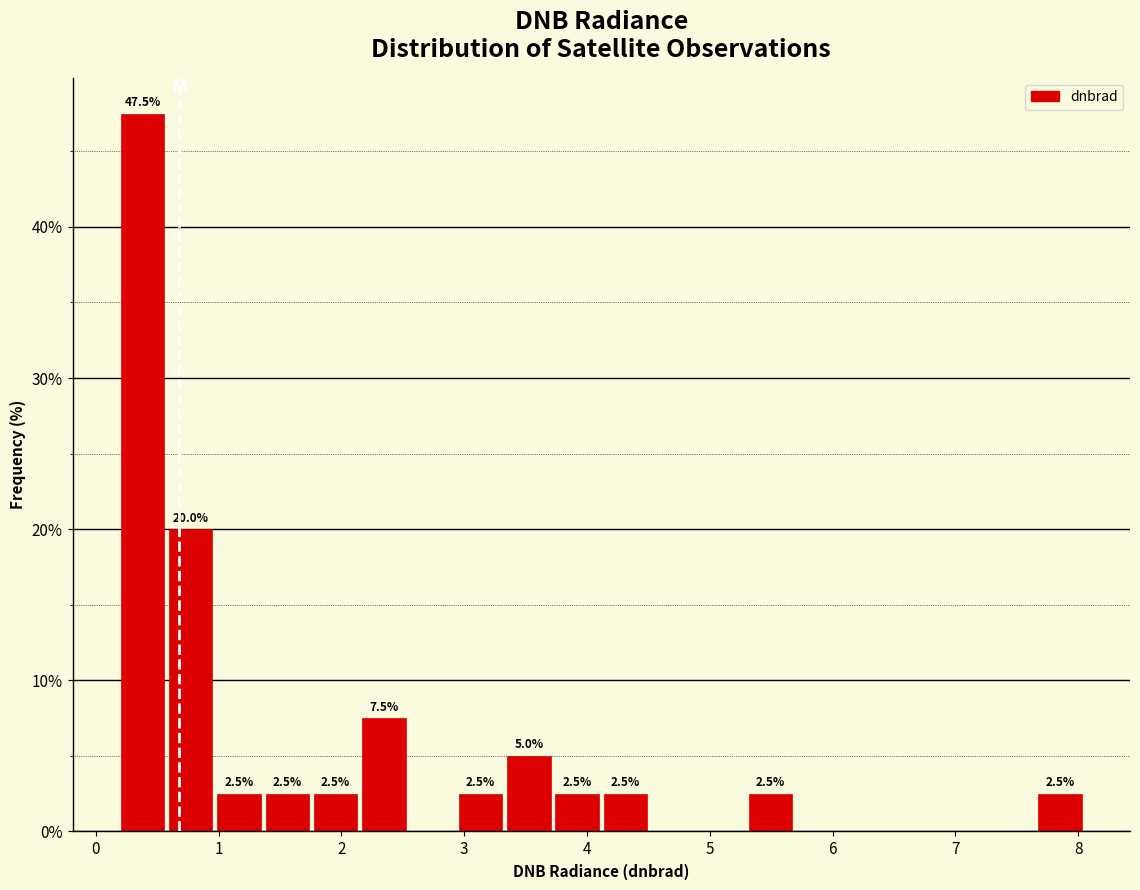

Around what value on the x-axis is the tallest bar? Give the approximate position of its centre, as read against the axis.

0.4